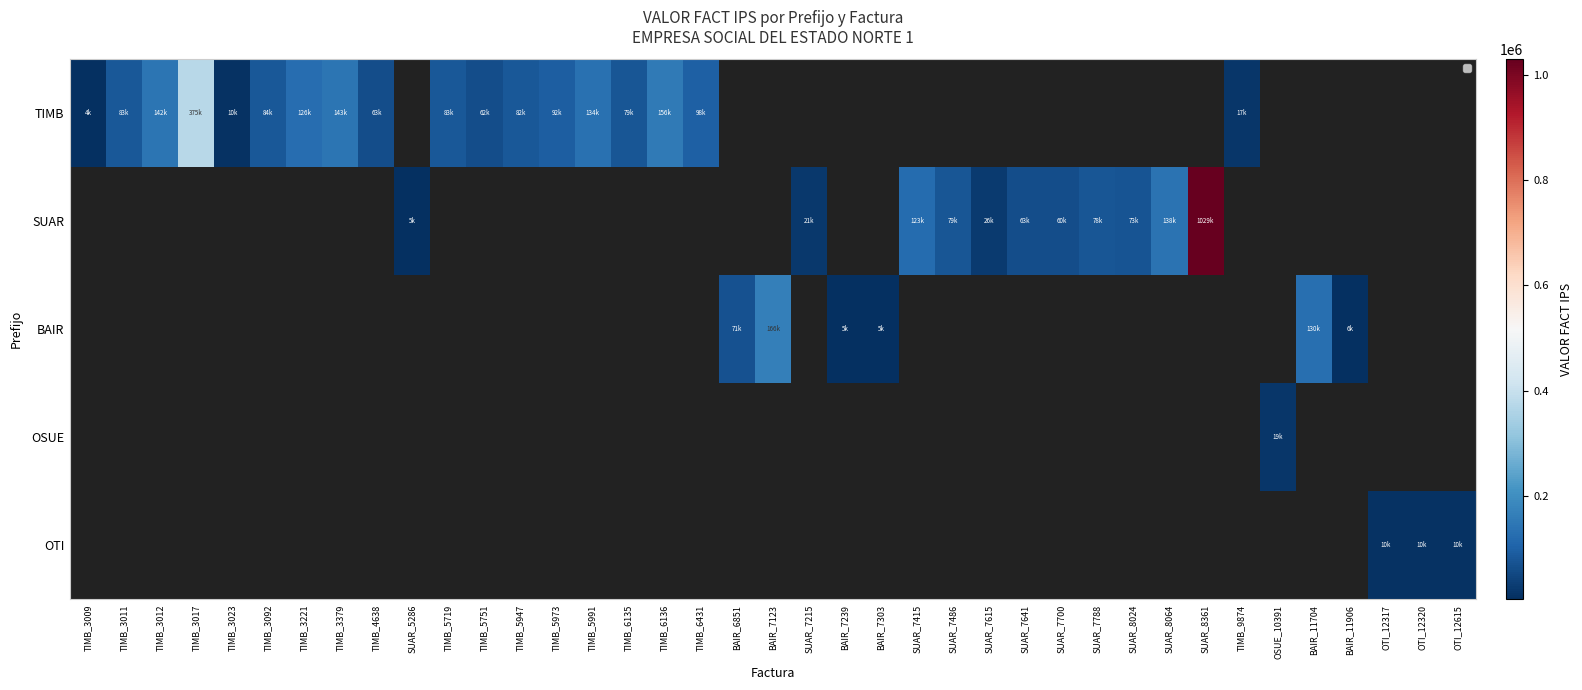

Is the value of OSUE at TIMB_3012 greater than the value of TIMB at TIMB_5719?

No